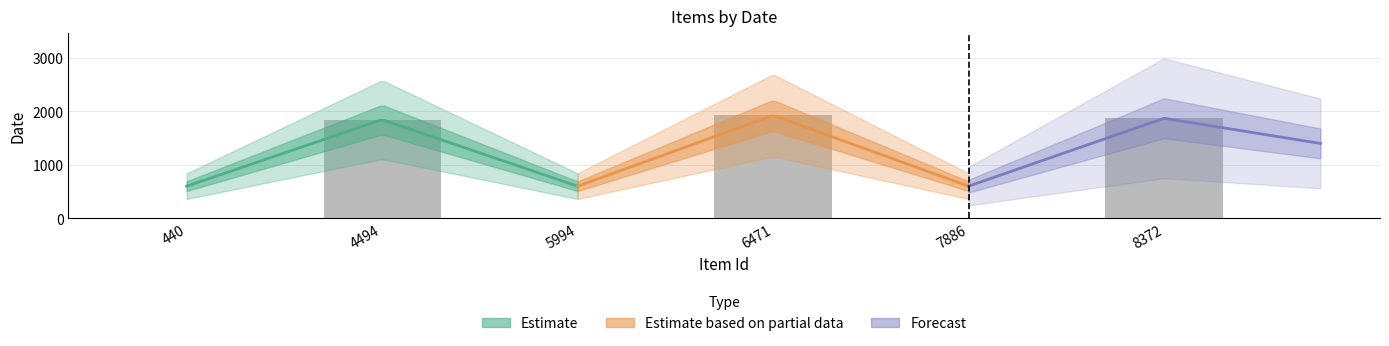

How many values are above zero?

3